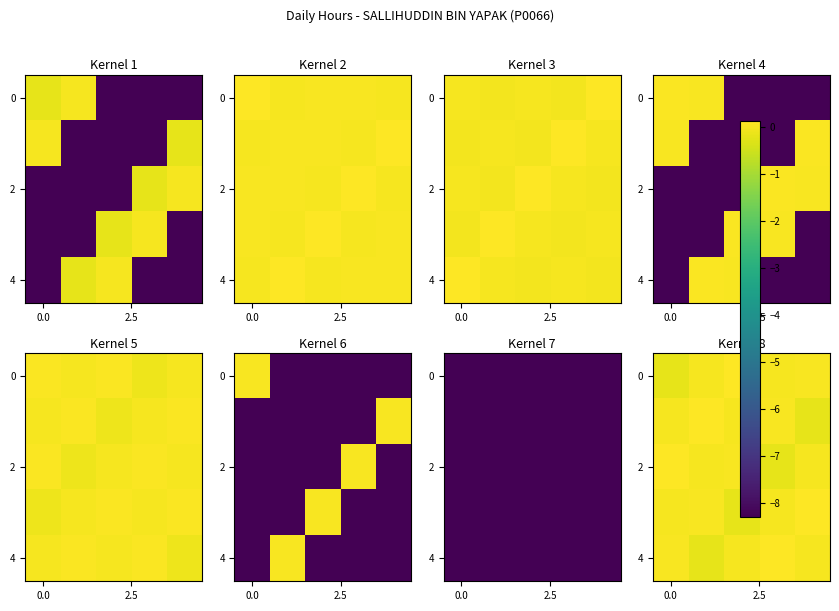

What is the spread (max minus min) of values at 4?

0.3